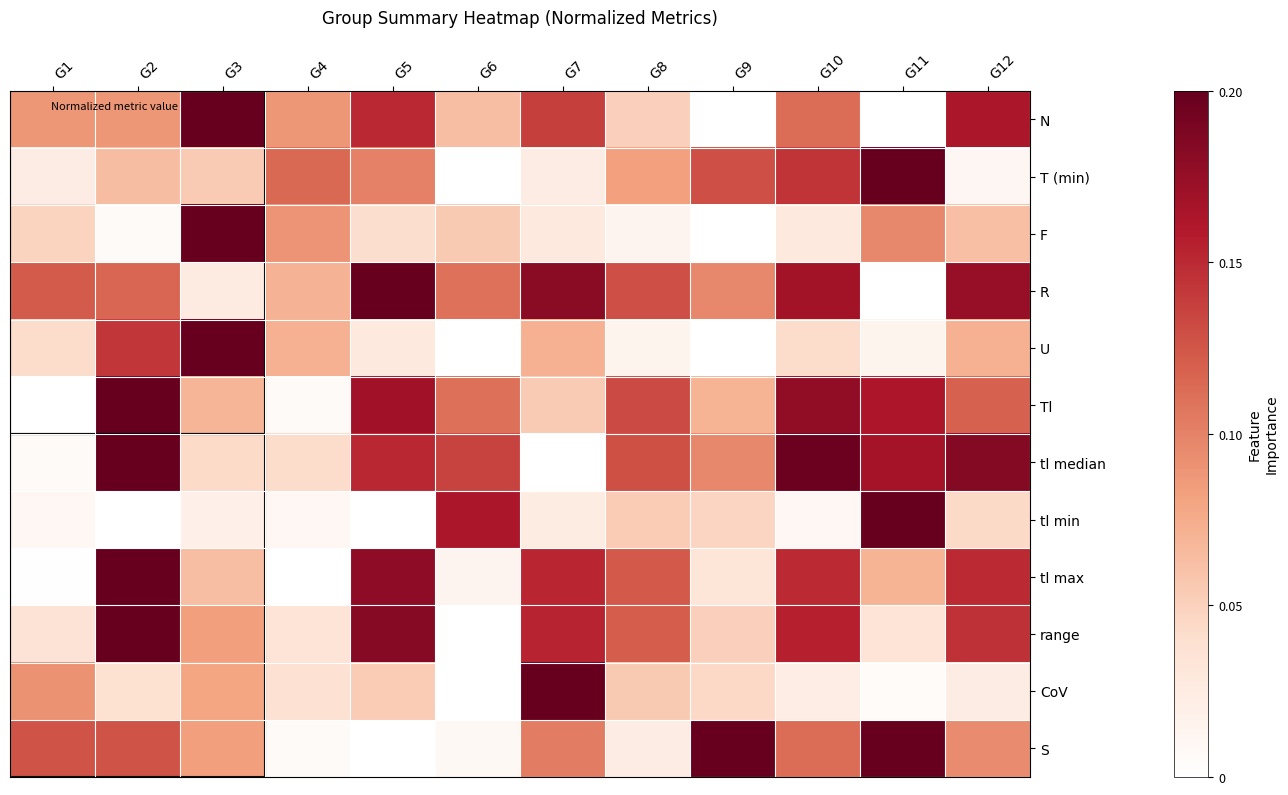

At which category does the chart reach its peak across all series?

G3